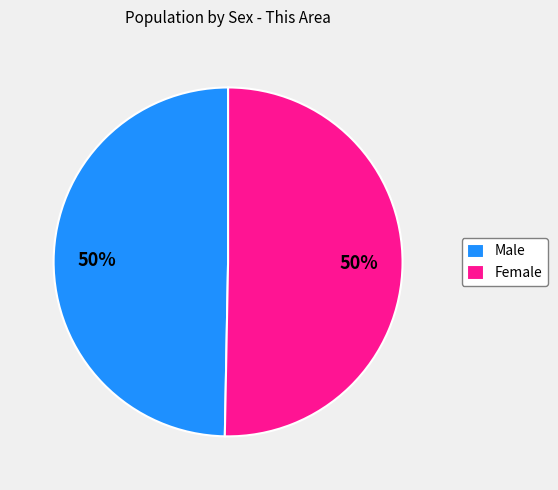

To the nearest percent, what is the combined percentage of Male and Female?

100%